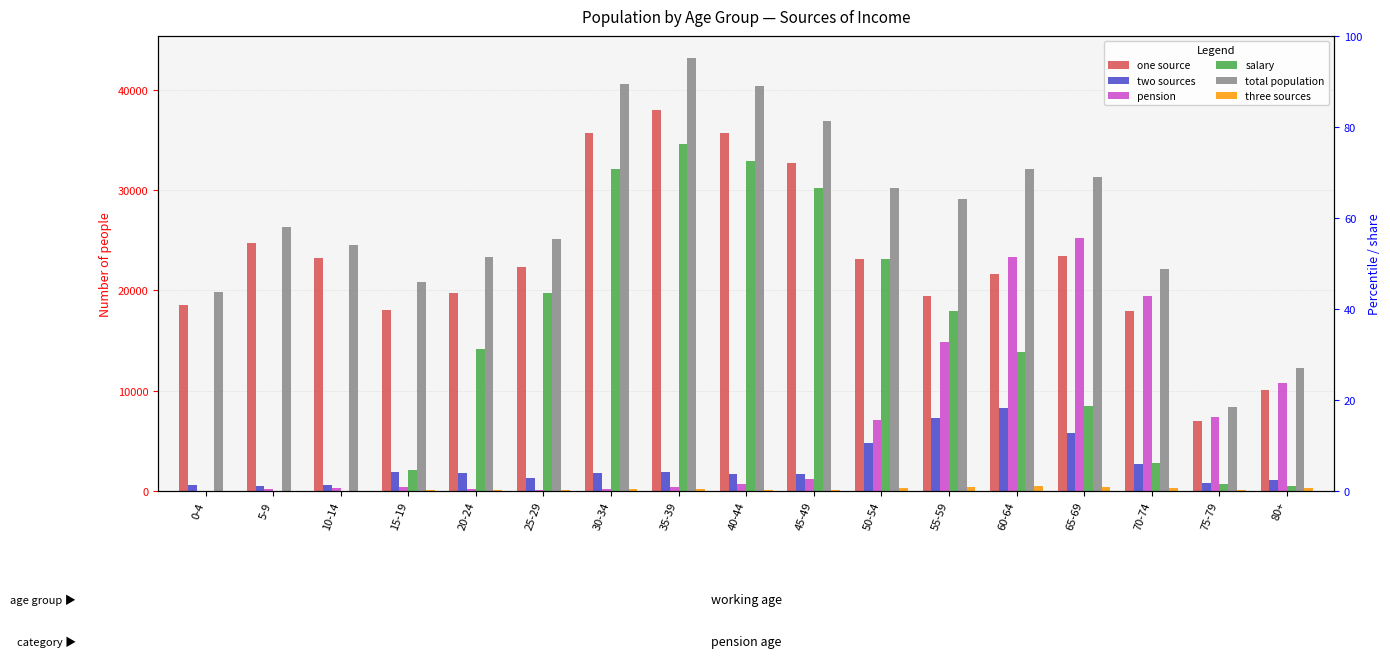

The total population series shows 37272 at 70-74. True or false?

False